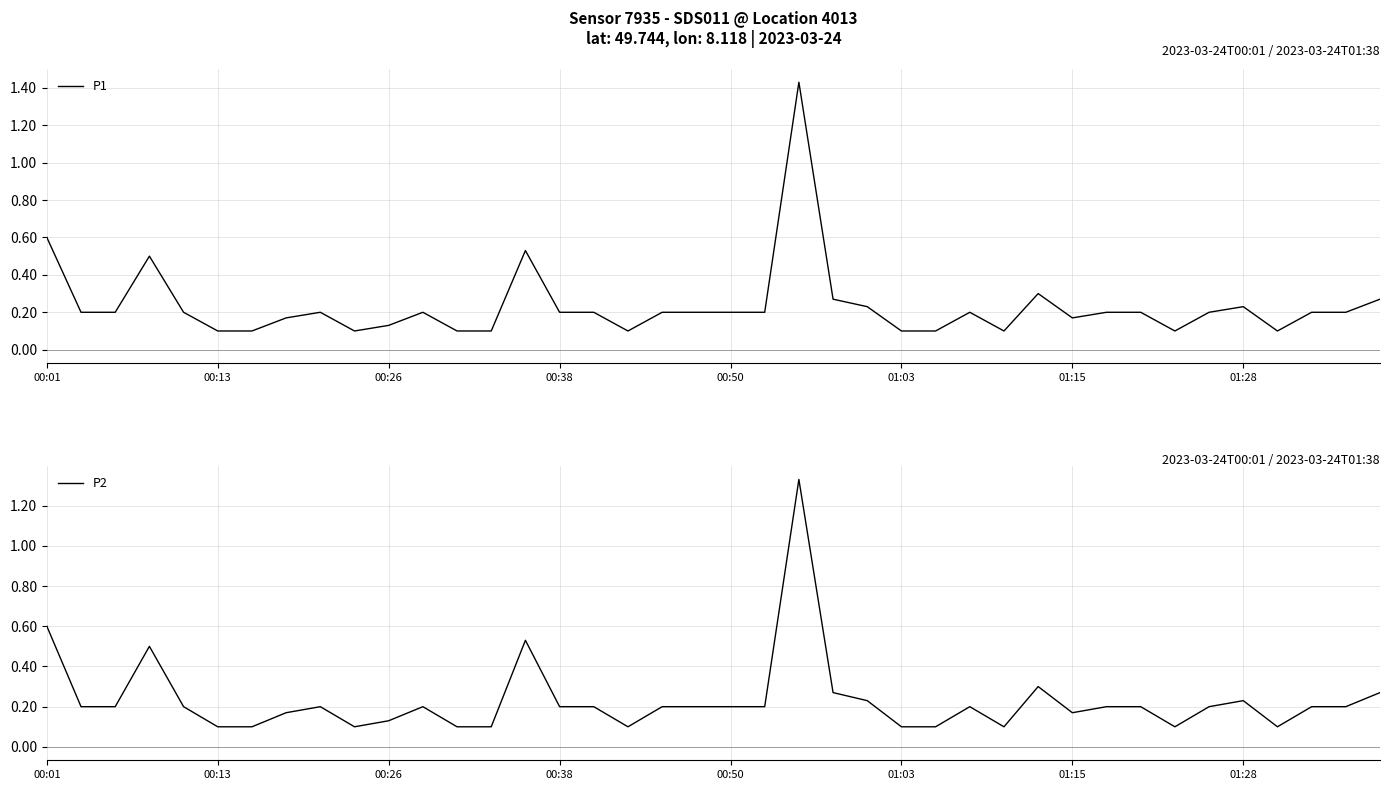

Is it true that P2 equals 0.0 at 00:38?

False